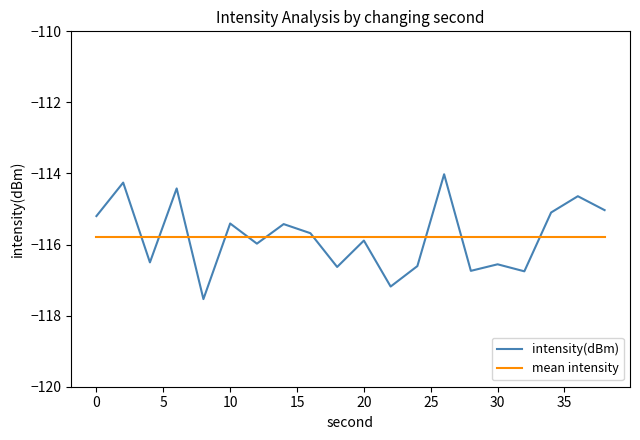

How many lines are shown in the chart?

2